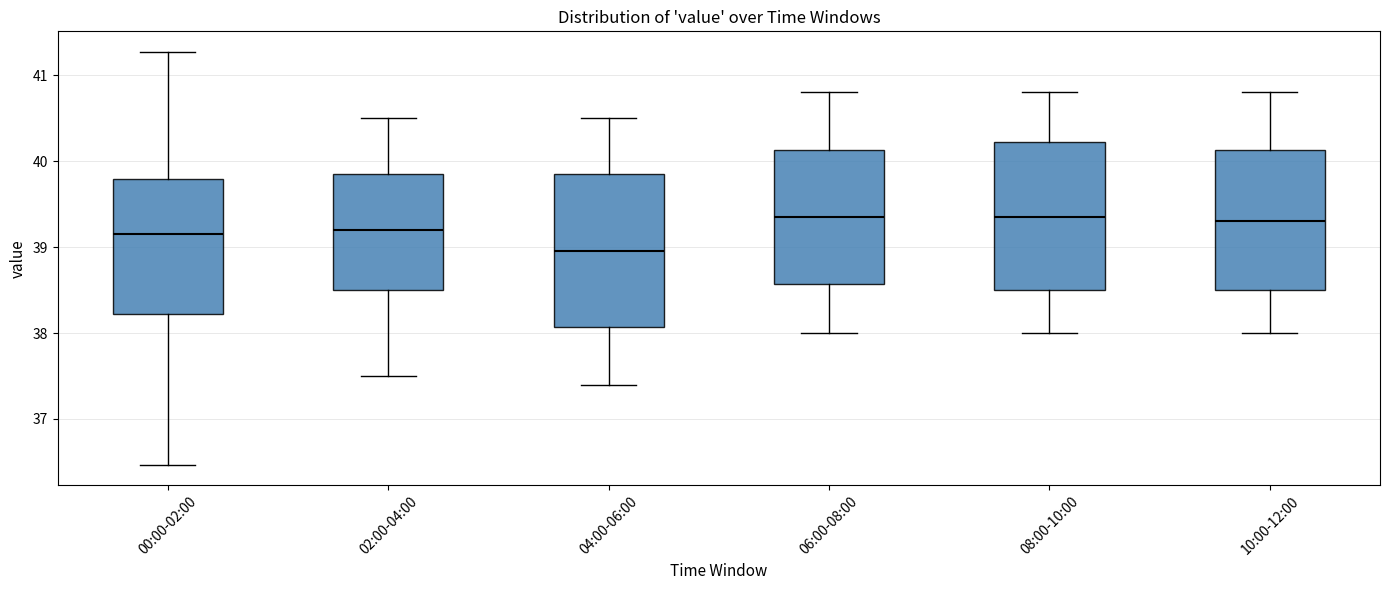

Where does the lower whisker of the box for 10:00-12:00 end on the y-axis? The values are not printed on the chart, so give them approximately, as read against the axis.

38.0